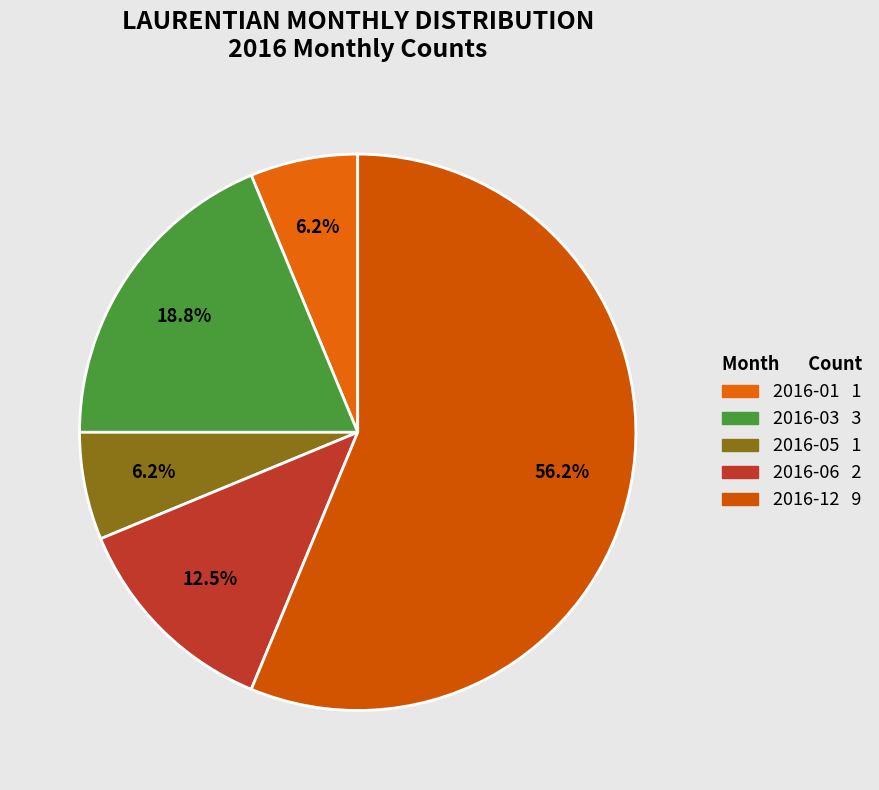

Which slice is the largest?

2016-12